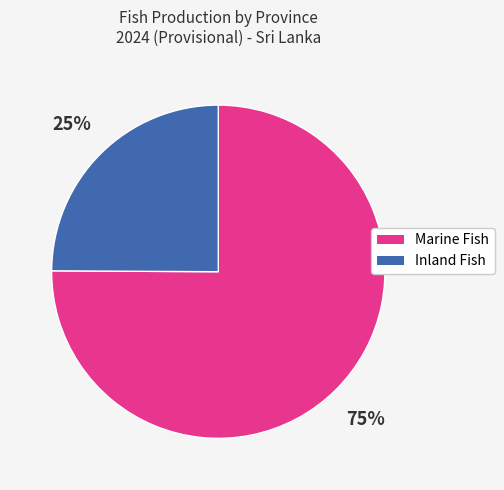

What percentage is the Marine Fish slice, to the nearest percent?

75%